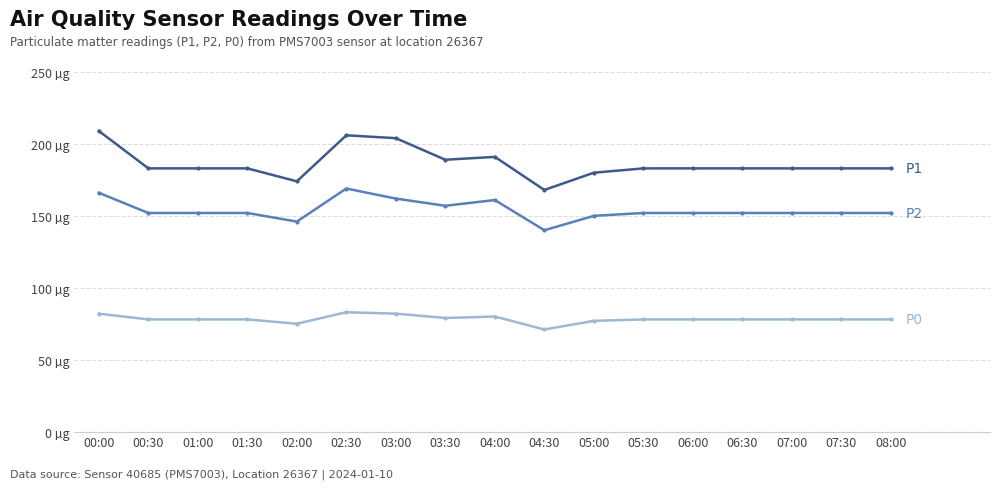

Is this an area chart (filled region under the line)?

No